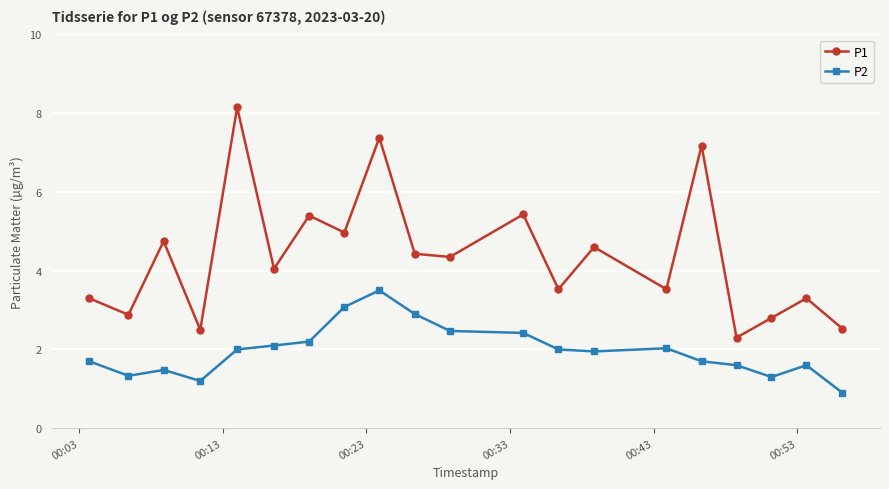

What is the difference between the second highest and second lowest values in the P1 series?

4.9